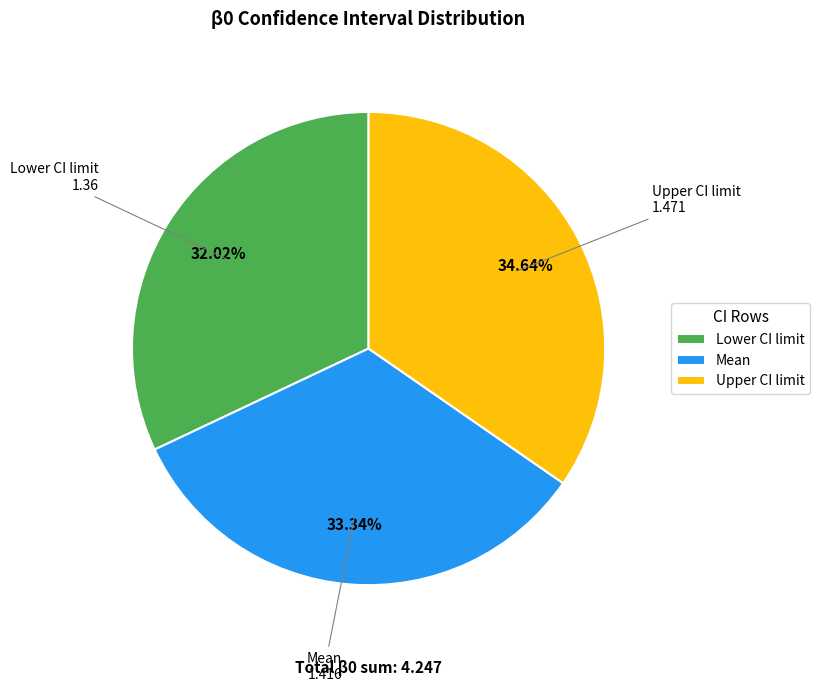

Does Lower CI limit account for over 50% of the chart?

No